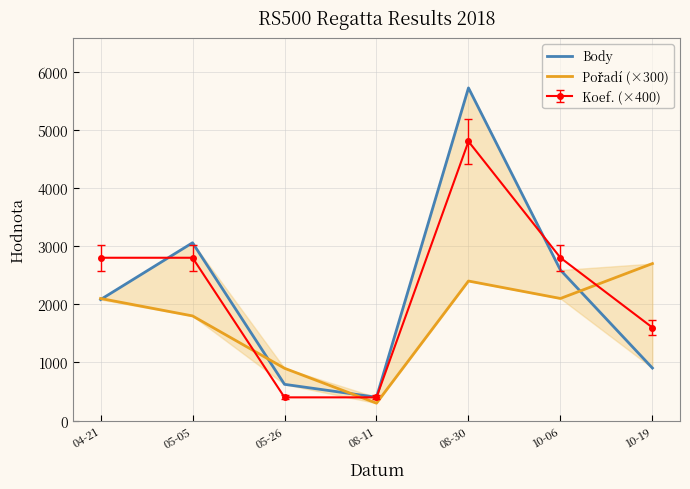

Is the value of Pořadí (×300) at 10-06 greater than the value of Body at 08-30?

No